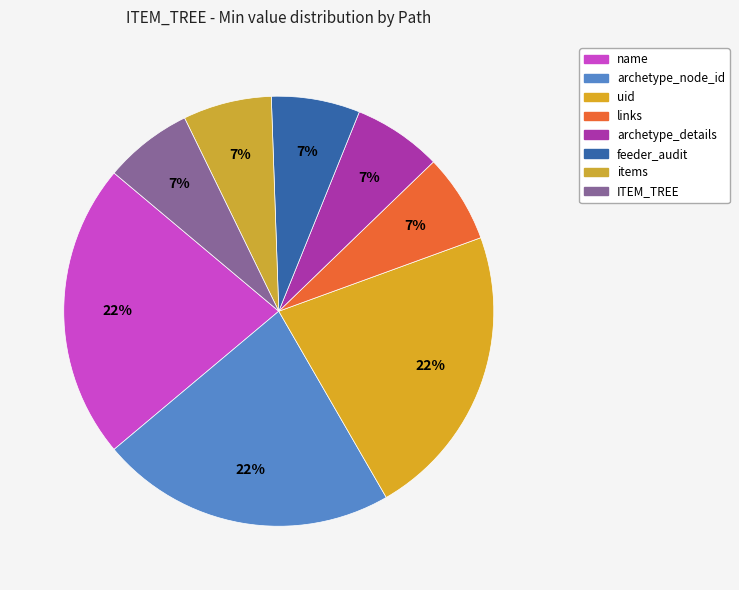

Is there a majority slice in this chart?

No